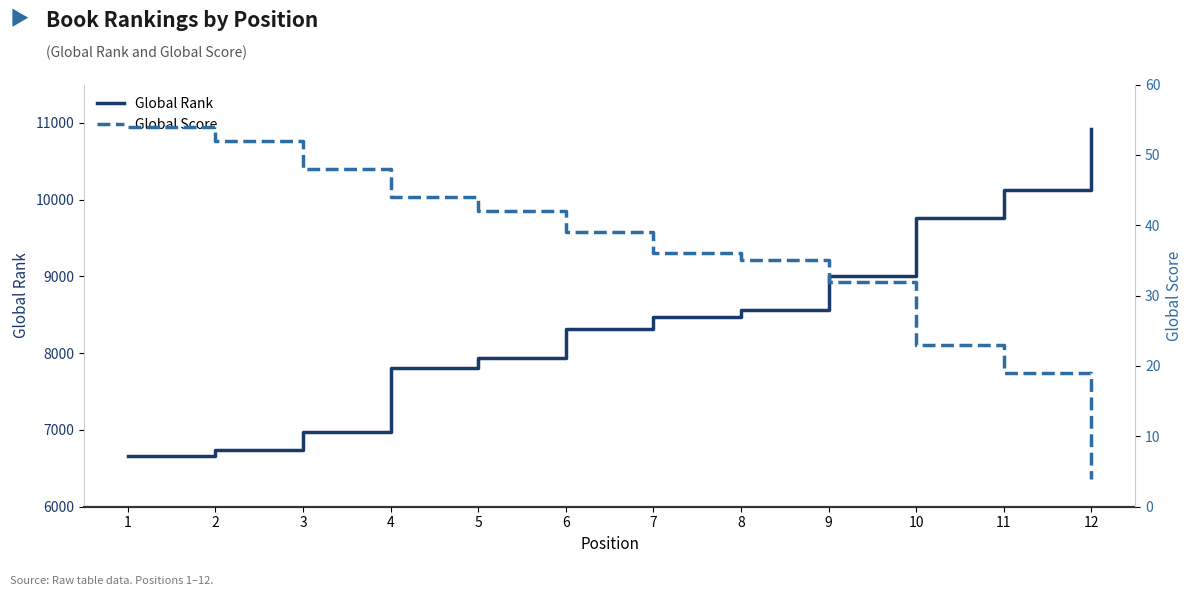

True or false: Global Rank and Global Score cross at least once.

False